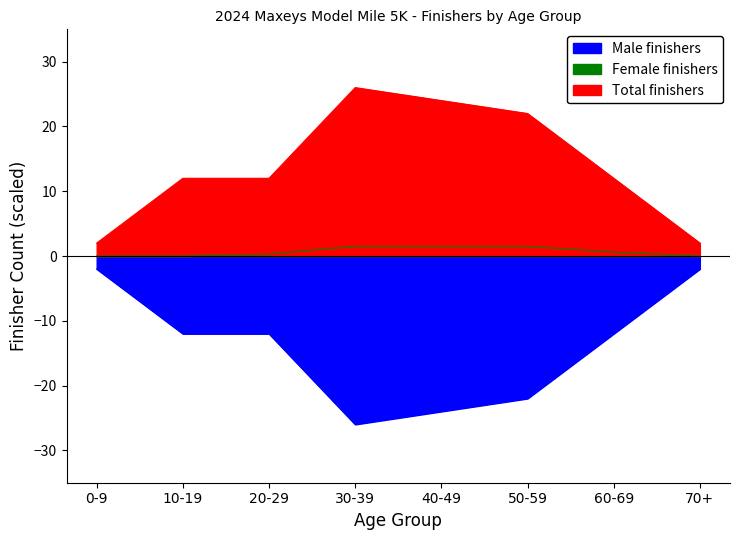

Reading left to right, list all the values displayed in this chart.

Female finishers: 0.0	0.0	0.3	1.5	1.5	1.5	0.6	0.0
Total finishers: -2.0	-12.0	-12.0	-26.0	-24.0	-22.0	-12.0	-2.0